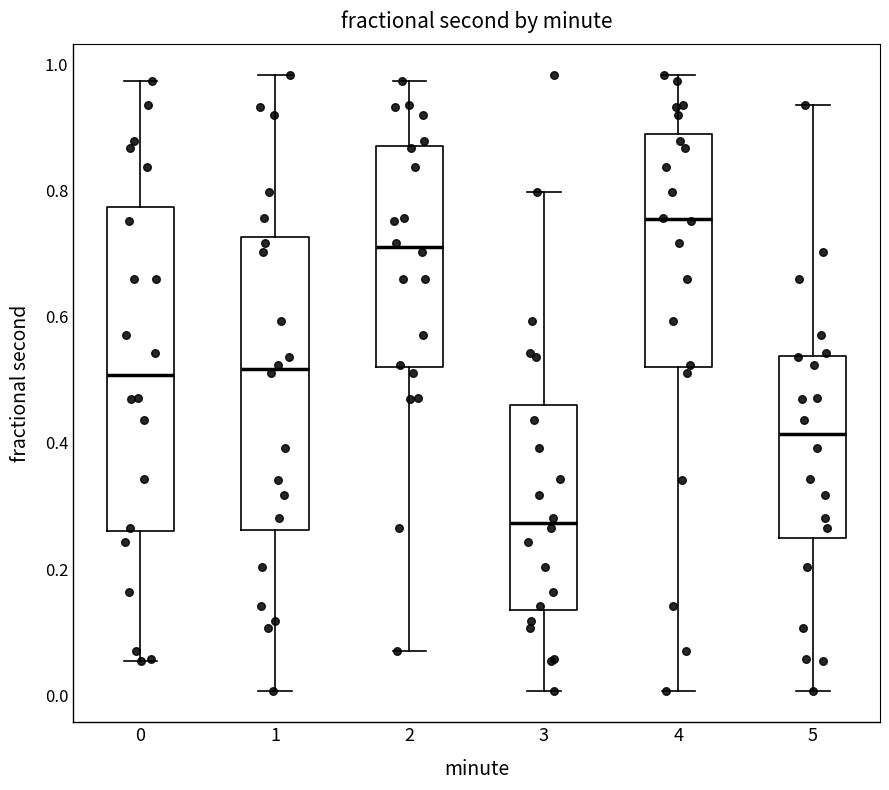

Reading left to right, transcribe this box plot: for each box, give where its median line is, the range the box spans, and where its two whiskers end, as read against the y-axis. The values are not printed on the chart, so give them approximately, as read against the axis.

0: median 0.50, box 0.26 to 0.78, whiskers 0.06 to 0.98
1: median 0.52, box 0.26 to 0.72, whiskers 0.00 to 0.98
2: median 0.70, box 0.52 to 0.88, whiskers 0.08 to 0.98
3: median 0.28, box 0.14 to 0.46, whiskers 0.00 to 0.80
4: median 0.76, box 0.52 to 0.88, whiskers 0.00 to 0.98
5: median 0.42, box 0.26 to 0.54, whiskers 0.00 to 0.94